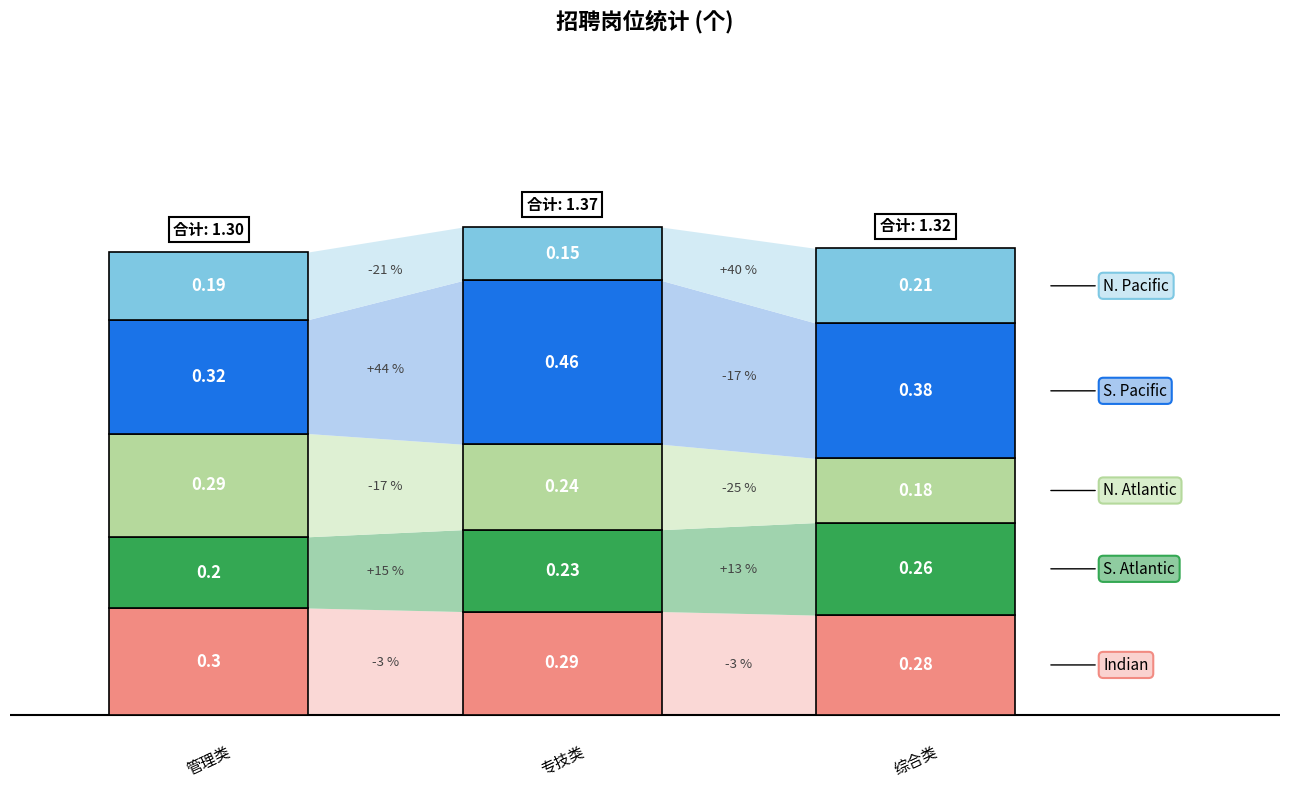

The value of N. Pacific at GM2024S019 is 0. True or false?

False